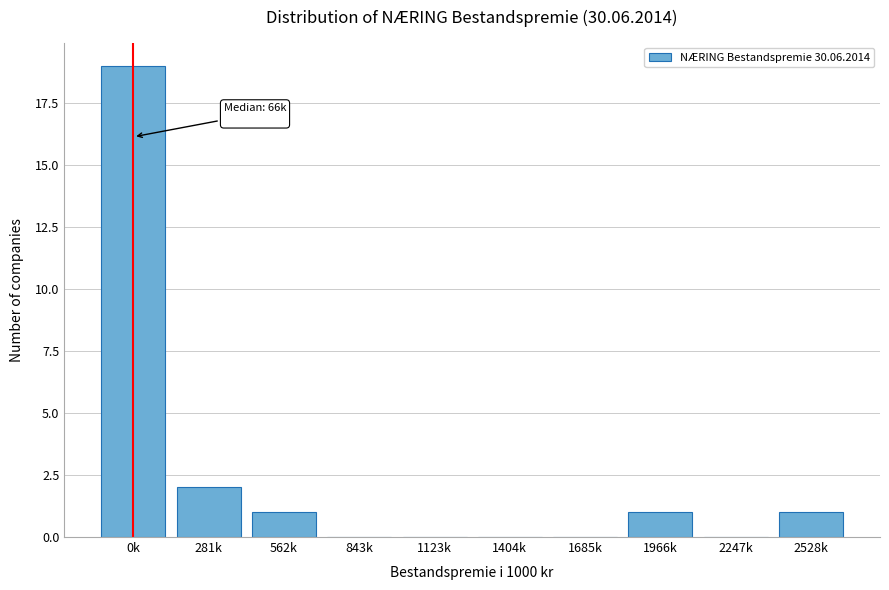

Reading left to right, extract all data points from this chart.

0k=19	281k=2	562k=1	843k=0	1123k=0	1404k=0	1685k=0	1966k=1	2247k=0	2528k=1